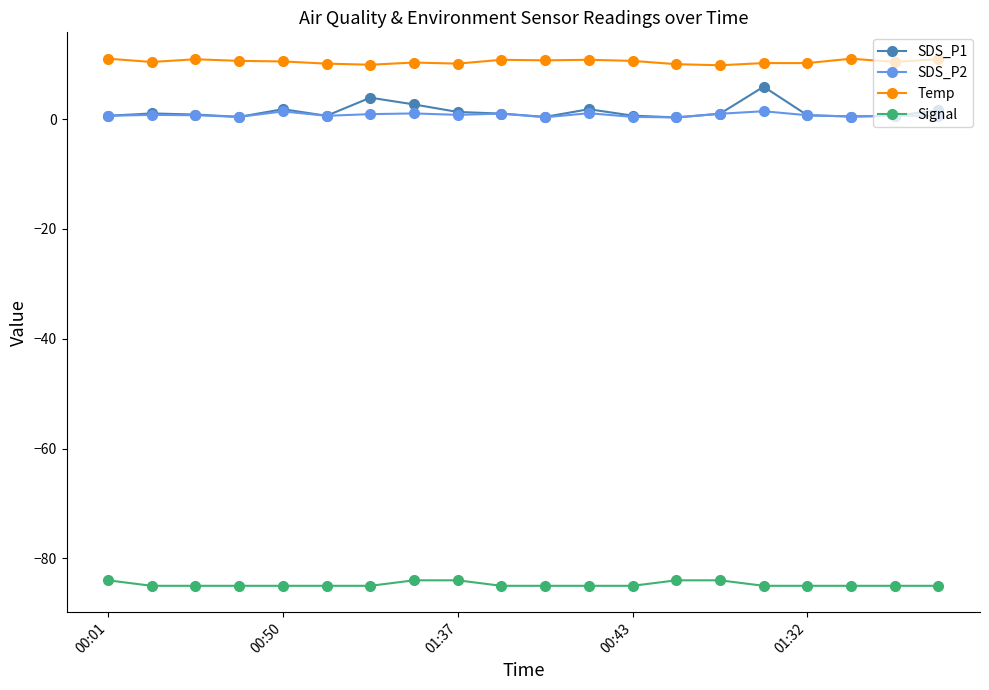

What is the minimum value for Signal?

-85.0